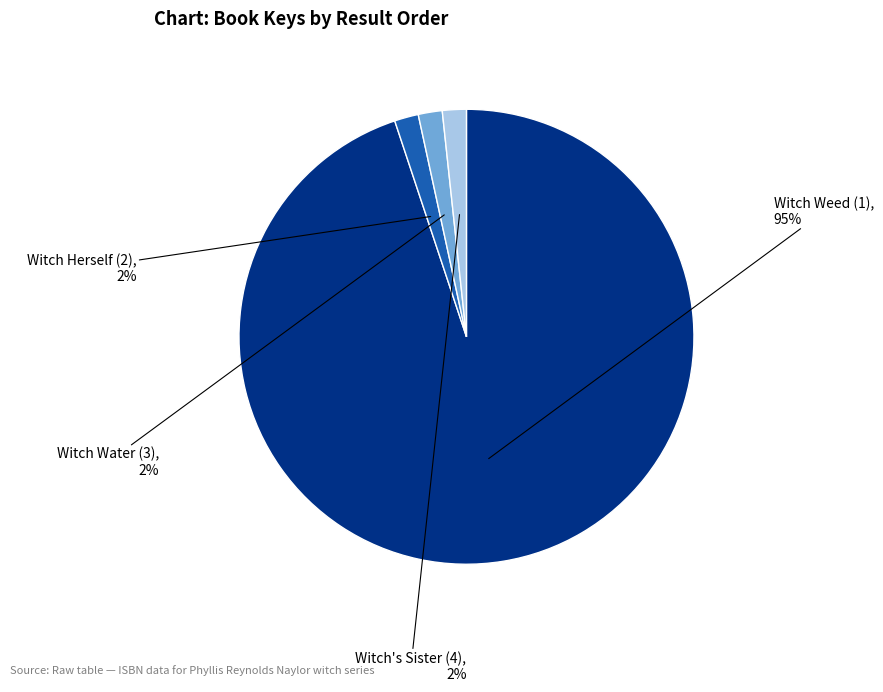

The Witch Weed (1) slice represents 99% of the pie. True or false?

False